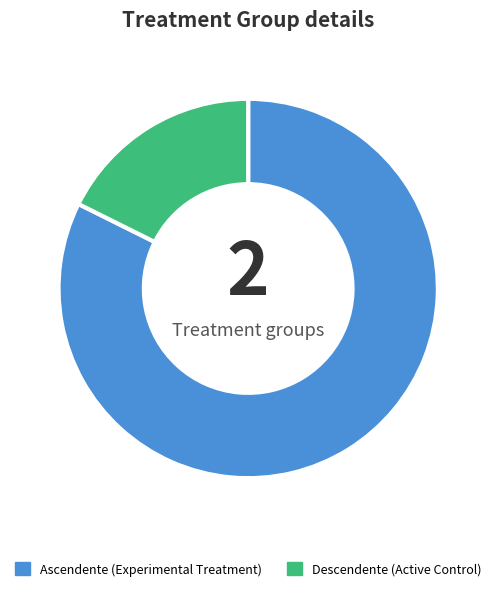

Which has a higher value, Ascendente or Descendente?

Ascendente